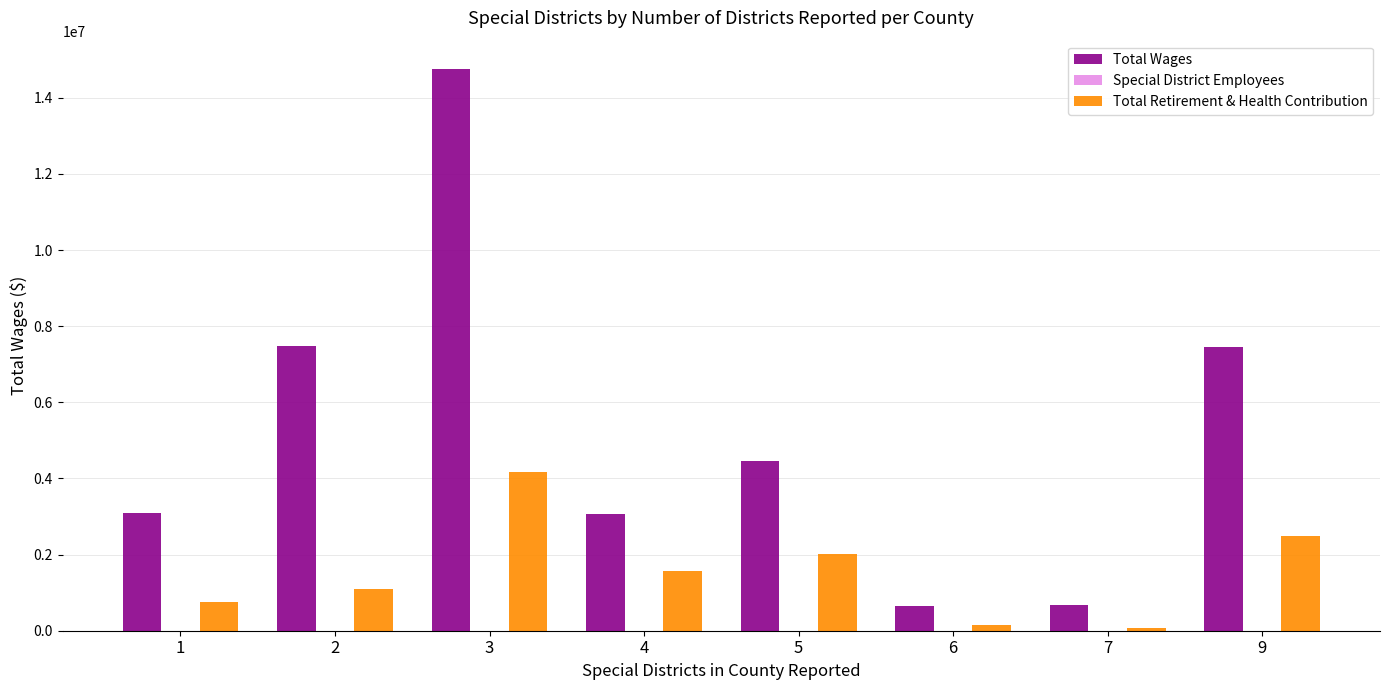

What is the sum of all Total Wages values?

41625079